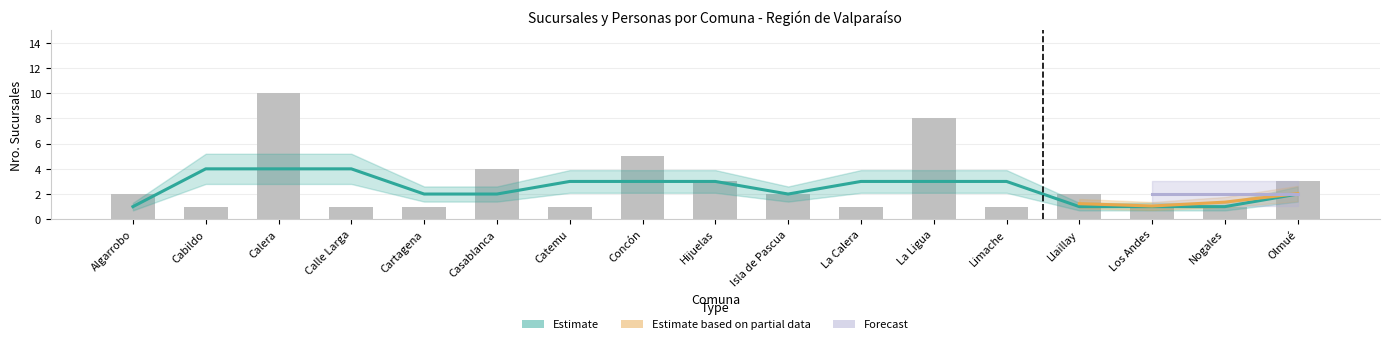

What is the change in value from Concón to Nogales?

-4